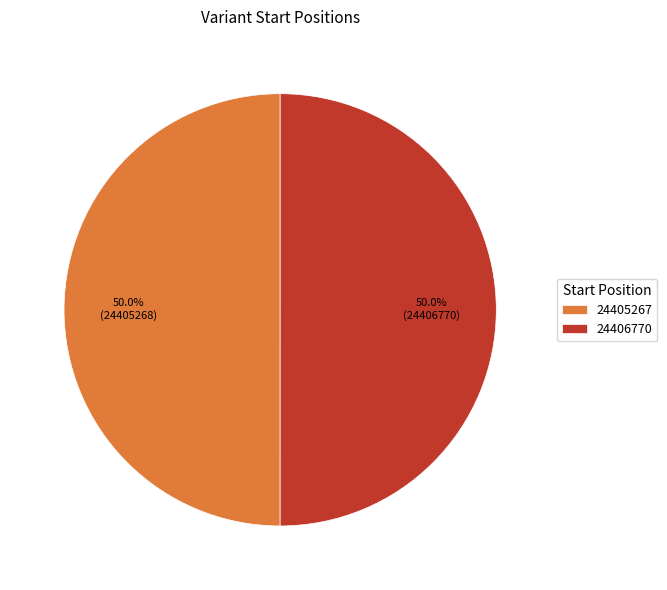

Is the sum of 24405267 and 24406770 greater than half?

Yes